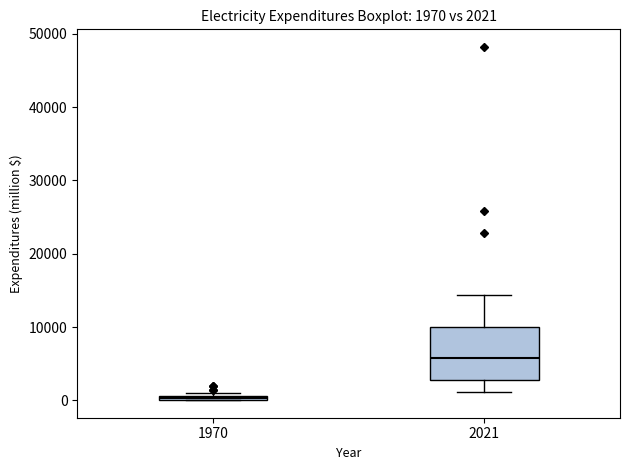

Which box is the tallest, from its lower edge to its upper edge?

2021